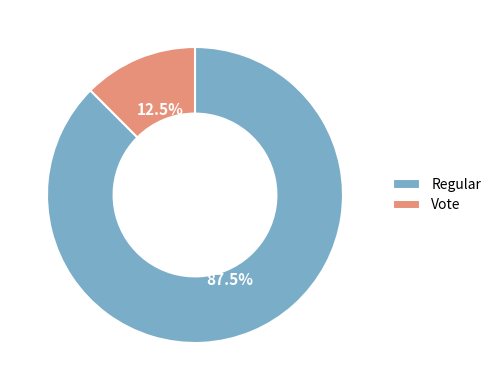

Is it true that Regular is 75% of the pie?

False